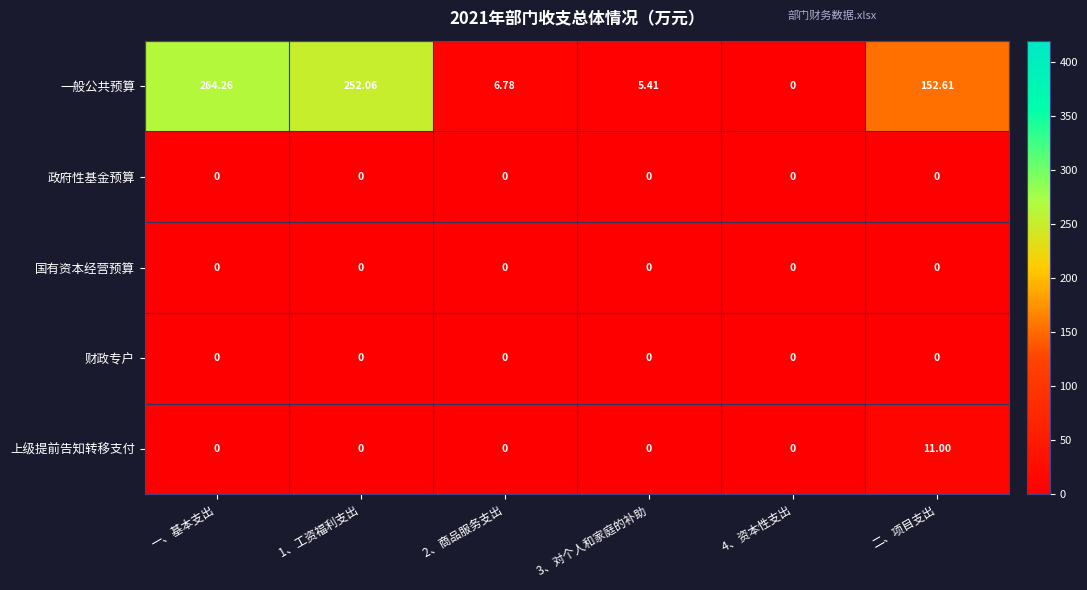

Which series has the largest range (max minus min)?

一般公共预算